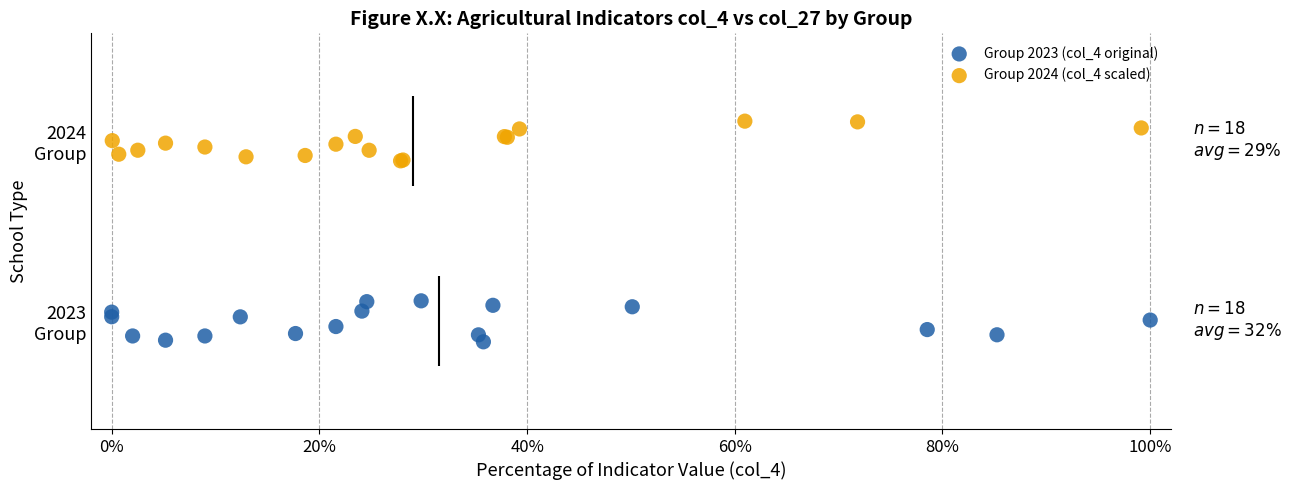

Which series contains the highest Y value?

Group 2024 (col_4 scaled)